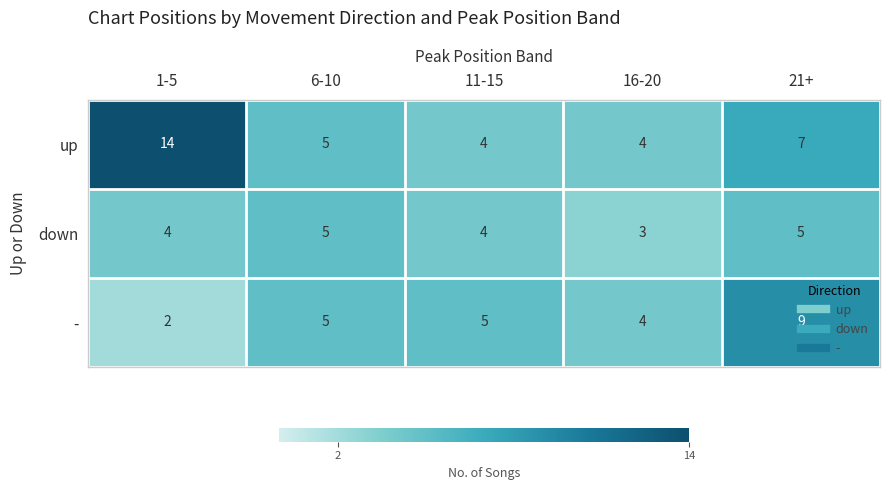

At which category is the sum across all series the highest?

21+